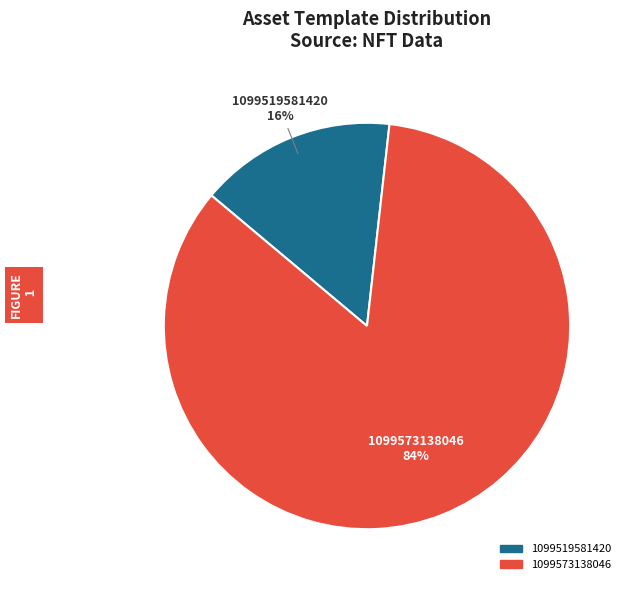

To the nearest percent, what is the combined percentage of 1099573138046 and 1099519581420?

100%